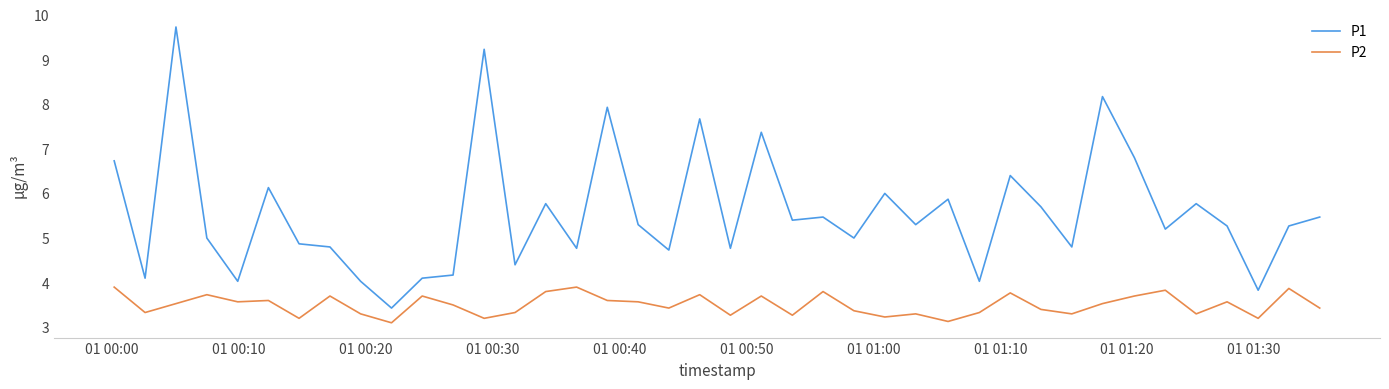

Which series has the largest range (max minus min)?

P1